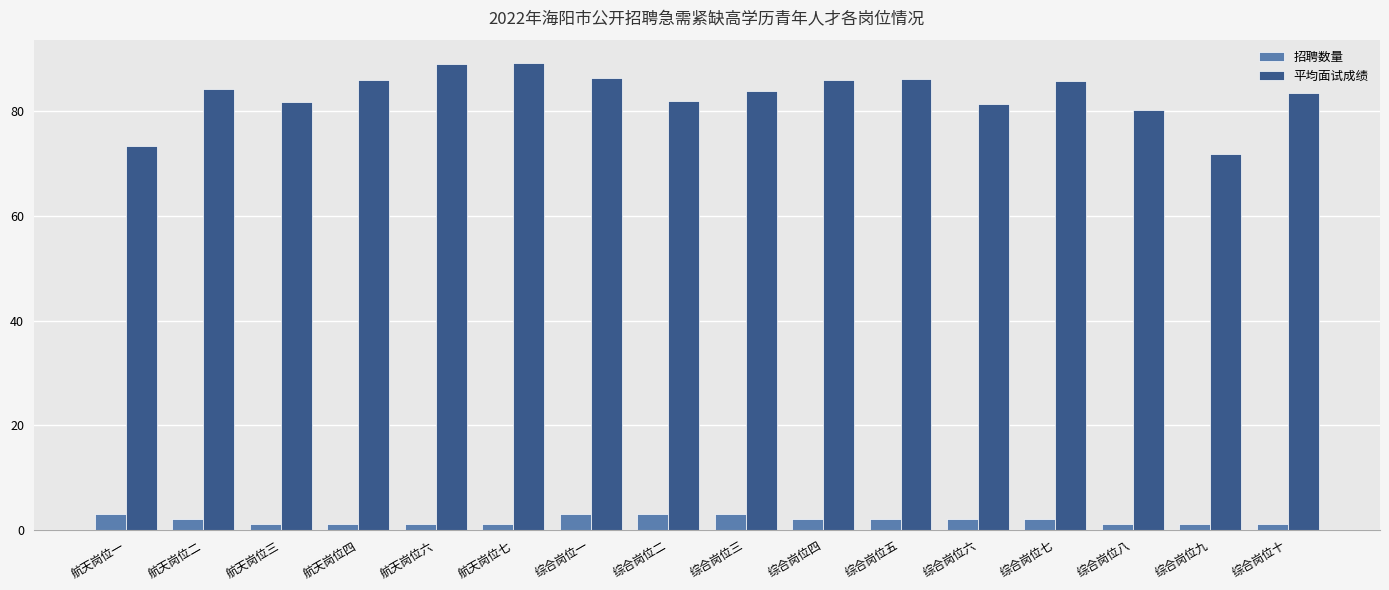

What is the spread (max minus min) of values at 航天岗位一?

70.4